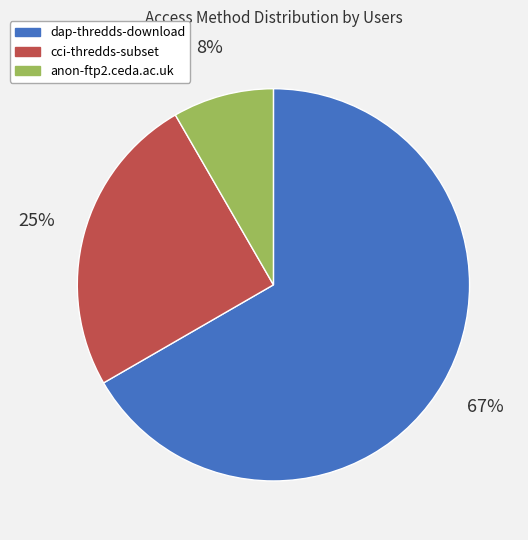

To the nearest percent, what is the combined percentage of cci-thredds-subset and dap-thredds-download?

92%